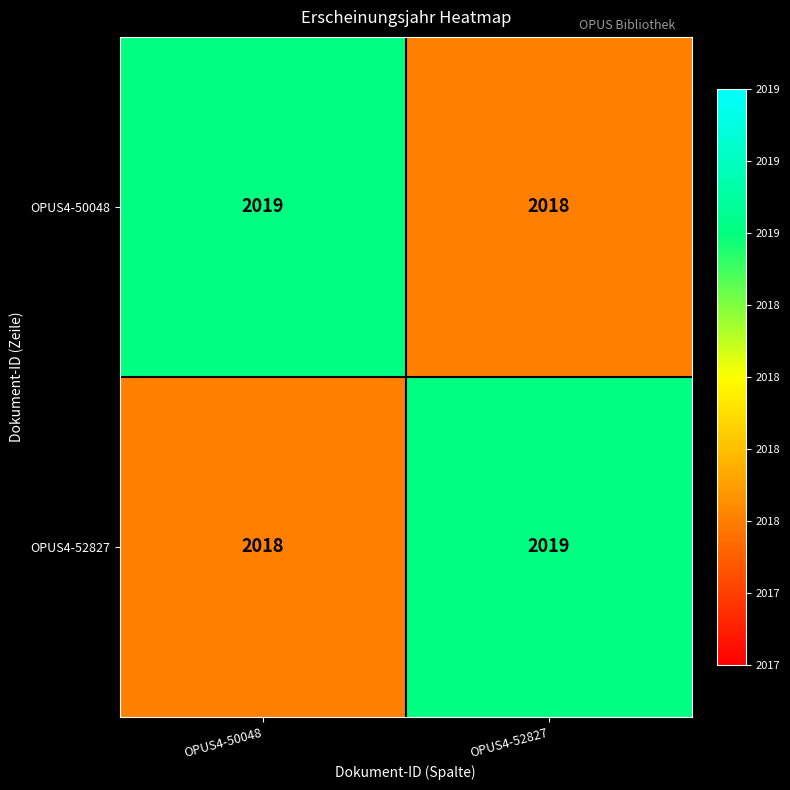

At which label does OPUS4-50048 reach its peak?

OPUS4-50048